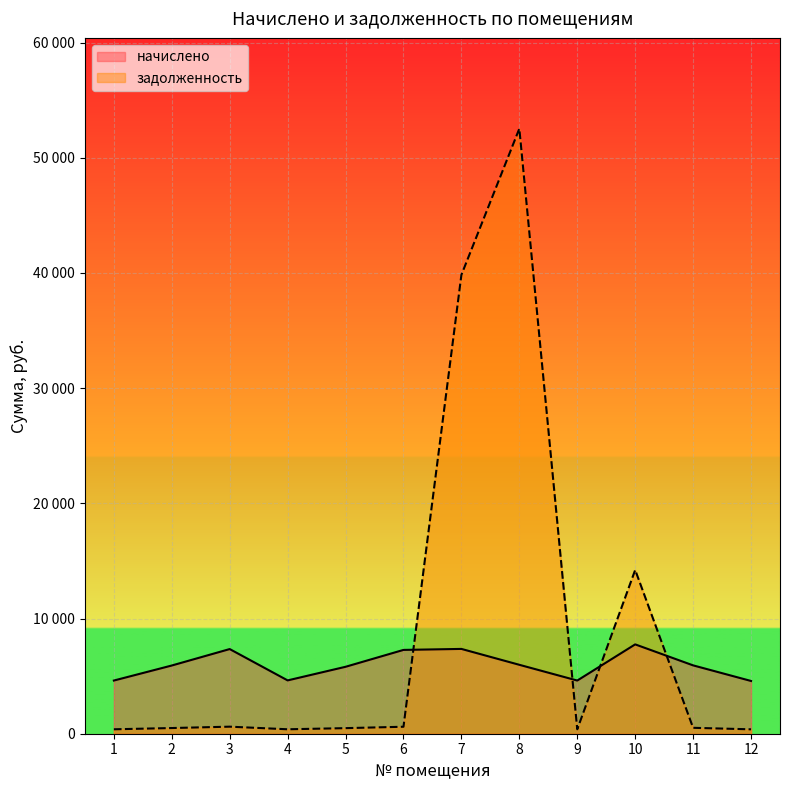

What is the difference between the highest and lowest values at 4?

4243.6